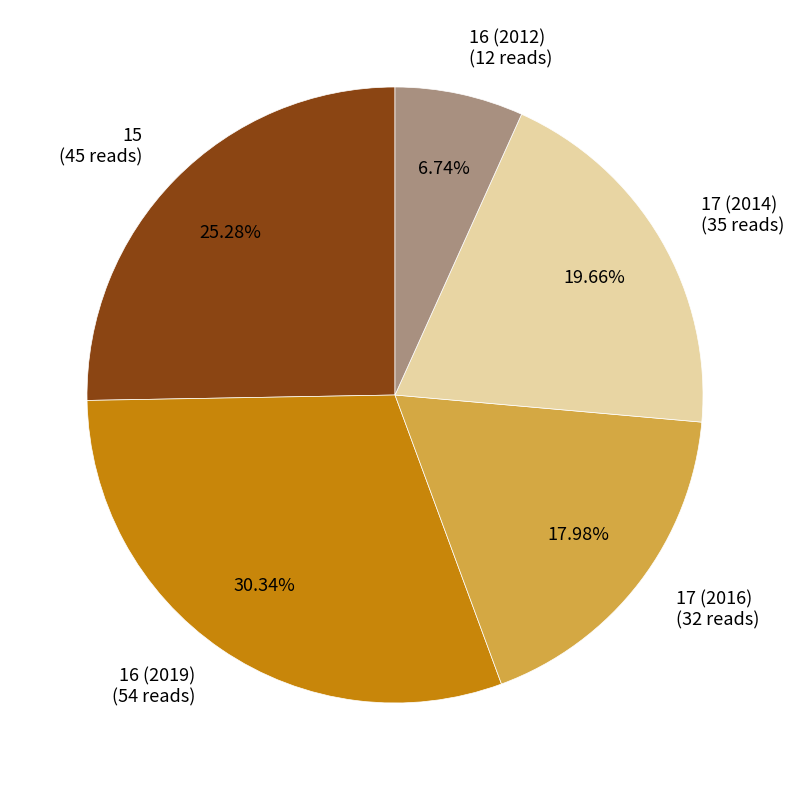

To the nearest percent, what is the difference between the 16 (2019) and 17 (2014) slice percentages?

11%